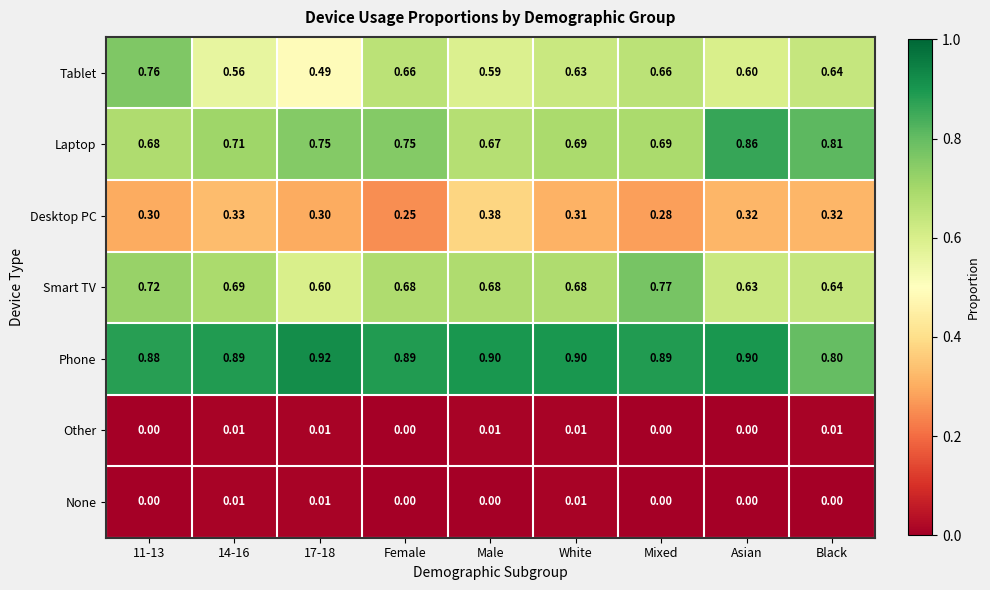

At which label is Phone closest to 0?

Black